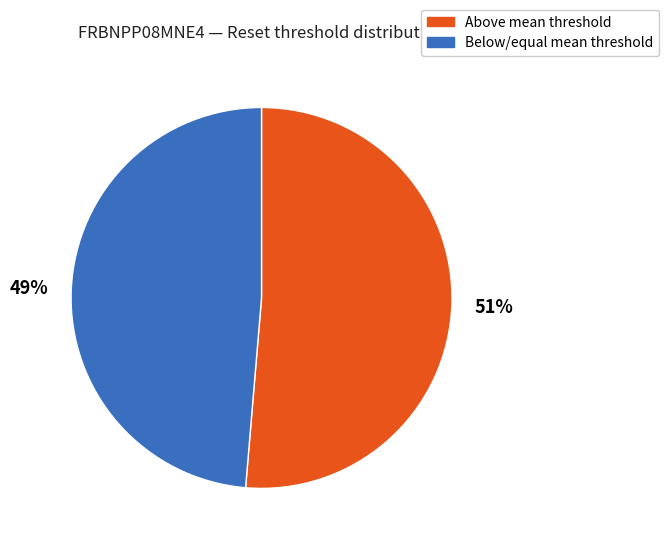

To the nearest percent, what is the average slice percentage?

50%